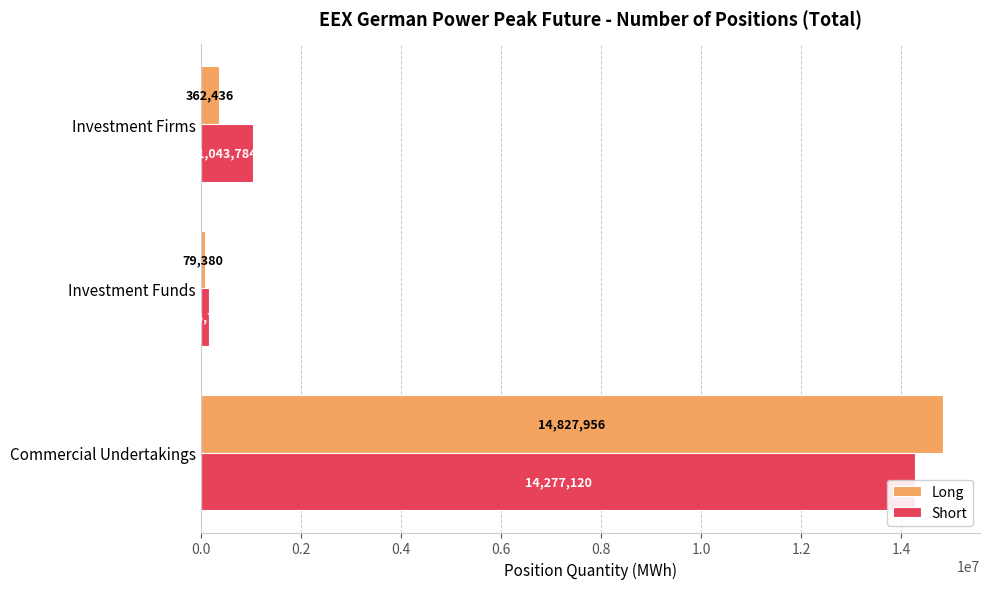

Which series has the largest total across all categories?

Short